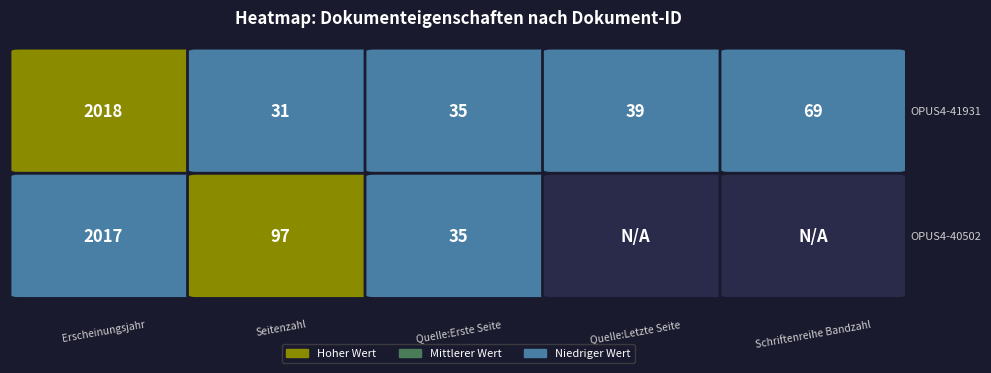

Reading left to right, what are all the values shown in this chart?

OPUS4-41931: 2018	31	35	39	69
OPUS4-40502: 2017	97	35	0	0